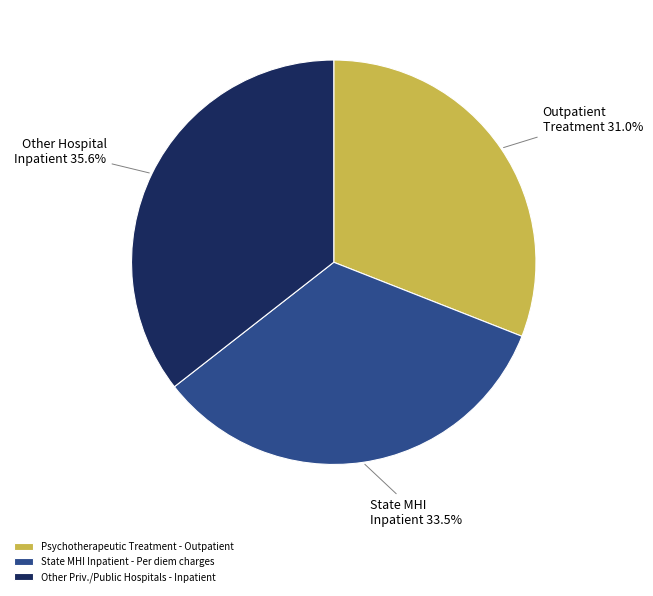

Combined, what portion of the pie is State MHI Inpatient - Per diem charges and Other Priv./Public Hospitals - Inpatient?

69.0%